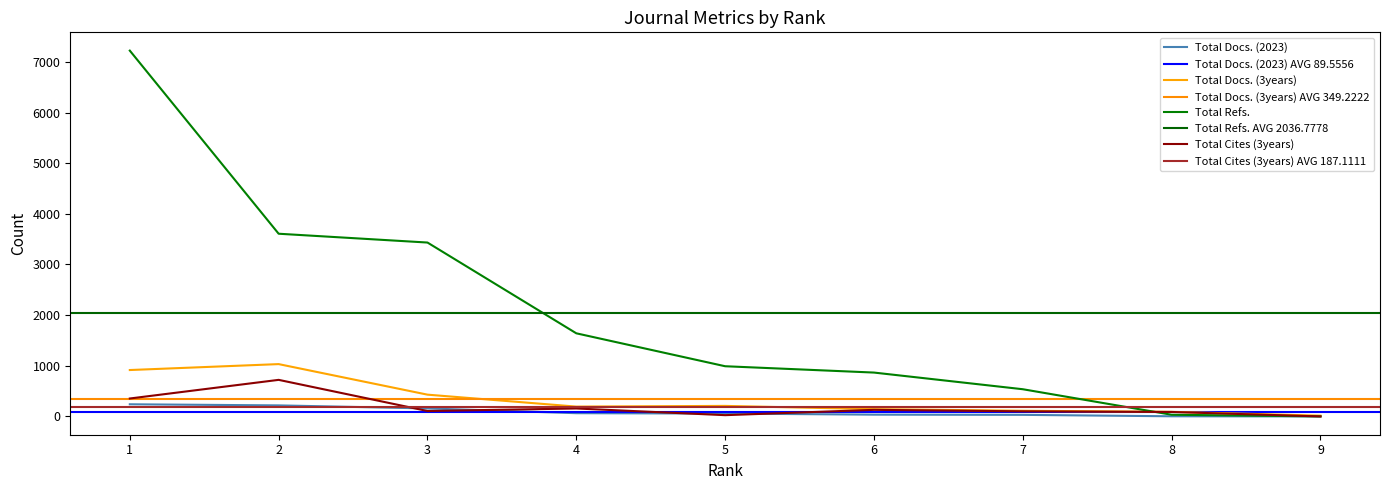

What is the difference between the maximum and minimum values in the Total Cites (3years) series?

722